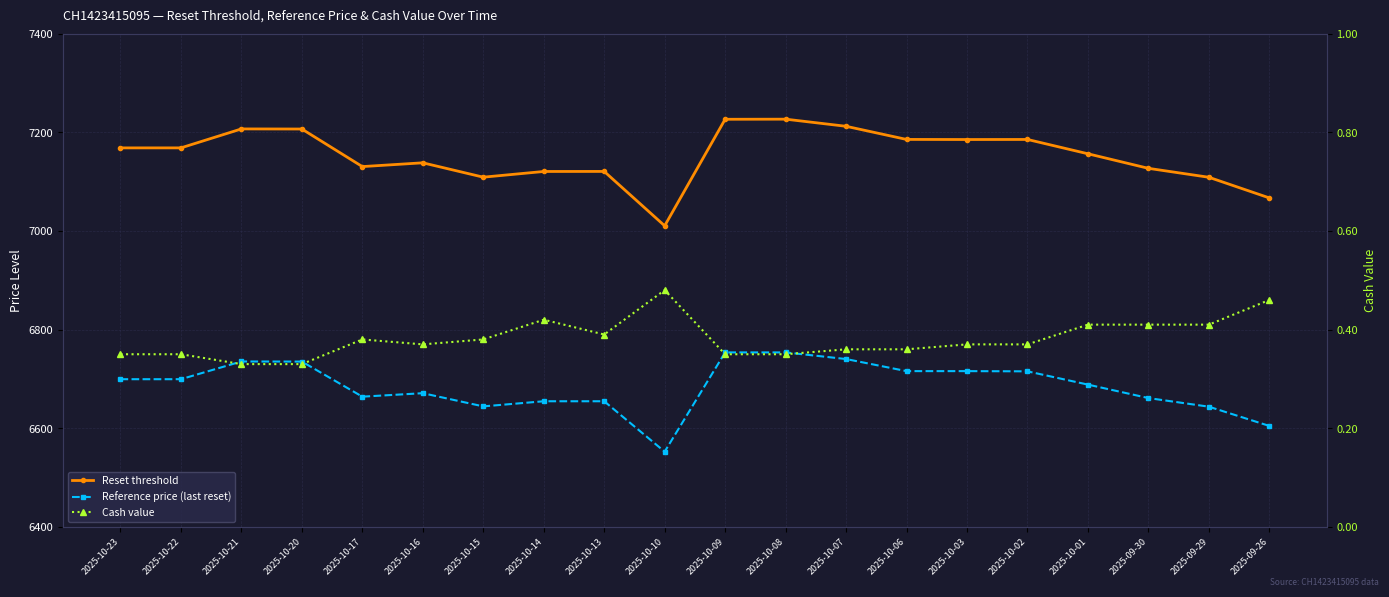

How many data points in Reference price (last reset) are less than 6699?

10